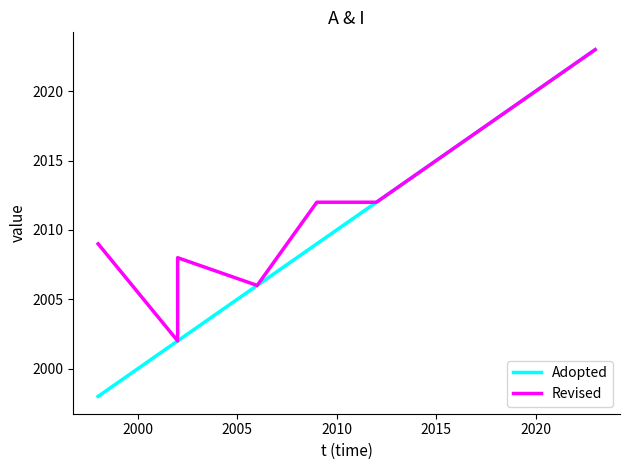

Which series has the widest spread of values?

Adopted